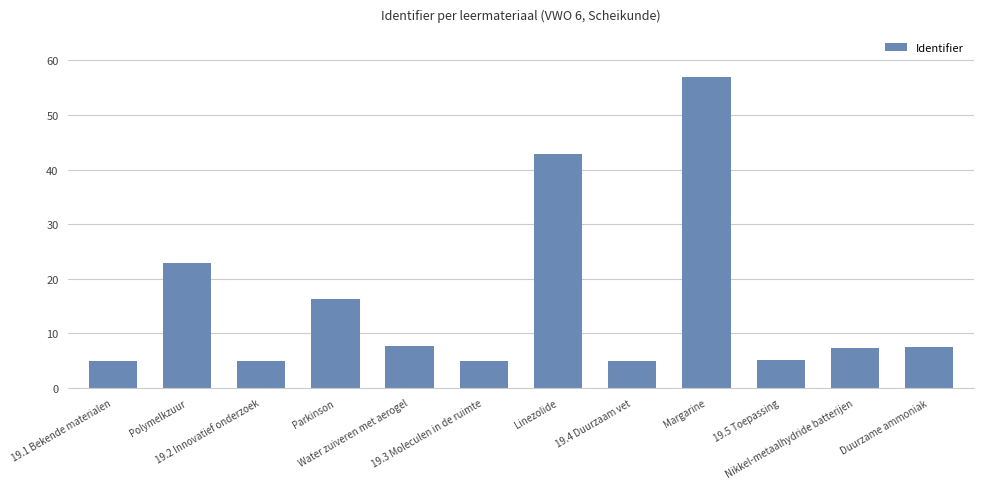

What is the difference between the second highest and minimum values?

37.9